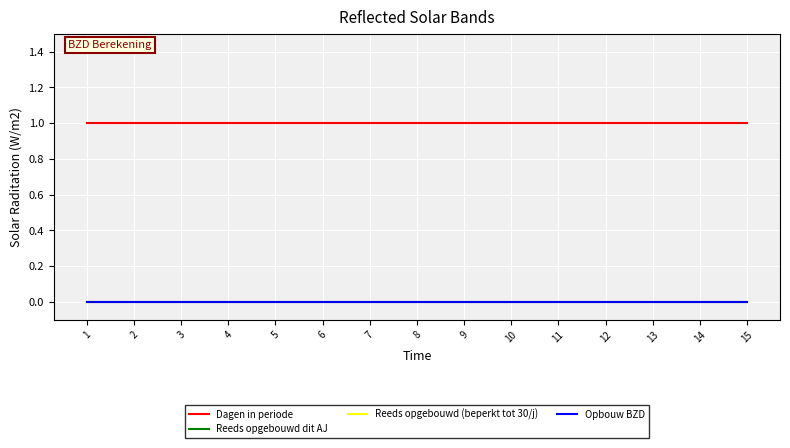

Does the chart have visible grid lines?

Yes